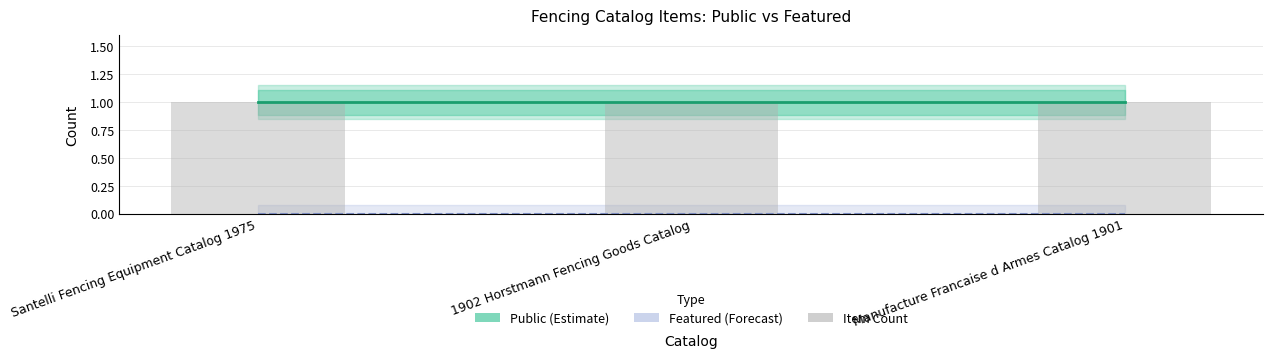

What is the sum of all Text values?

3